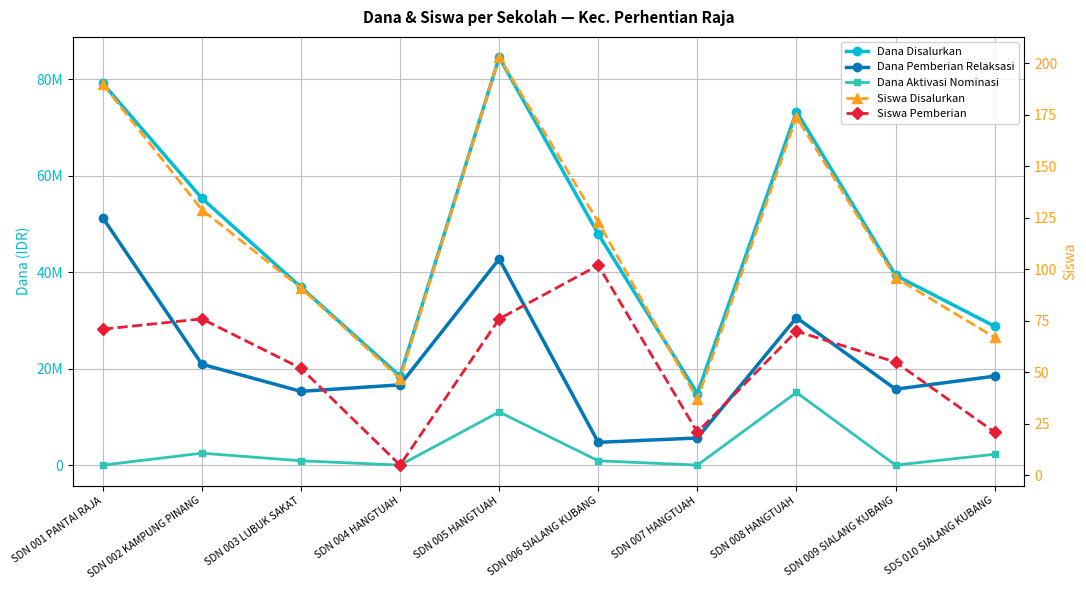

Rank the series at SDN 009 SIALANG KUBANG from lowest to highest value.

Dana Aktivasi Nominasi, Siswa Pemberian, Siswa Disalurkan, Dana Pemberian Relaksasi, Dana Disalurkan